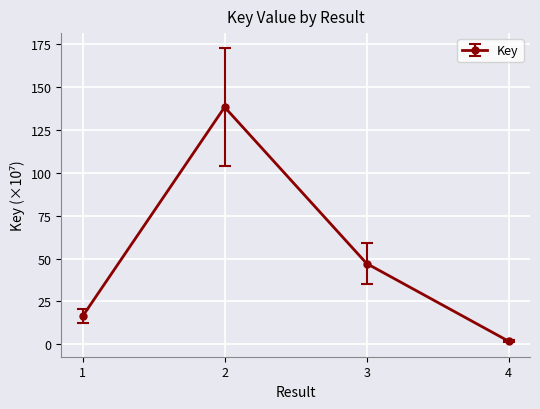

What is the value of the 4th point from the left?

1.8